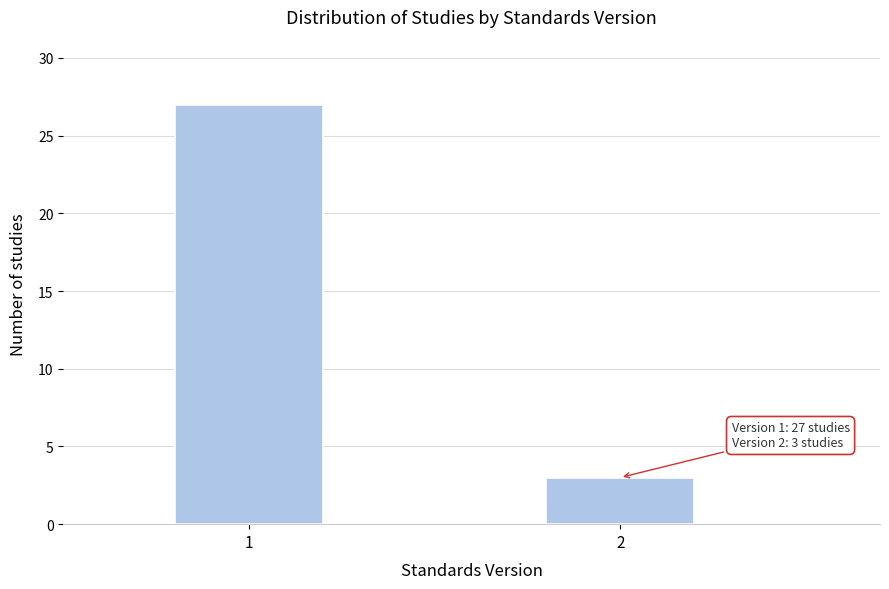

Reading left to right, list all the values displayed in this chart.

1=27	2=3